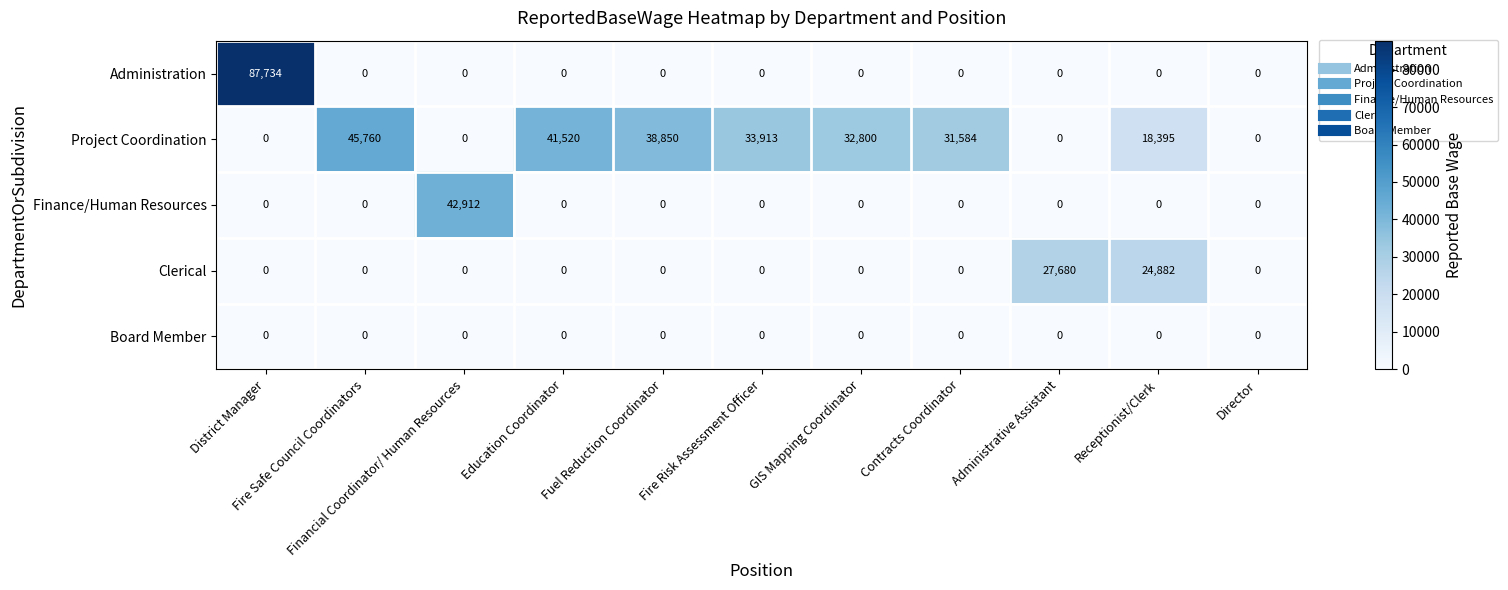

At how many categories does at least one series exceed 56662?

1